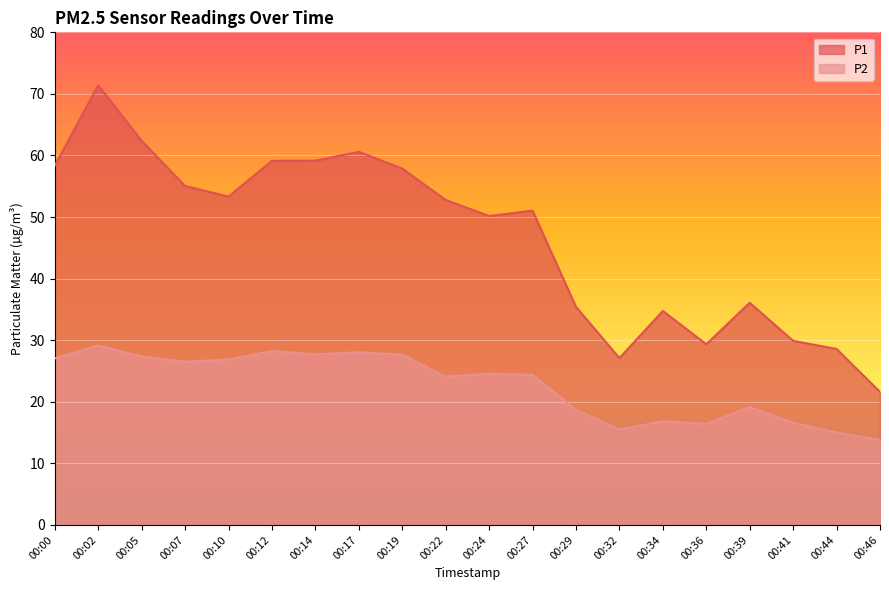

What is the minimum value for P1?

21.6